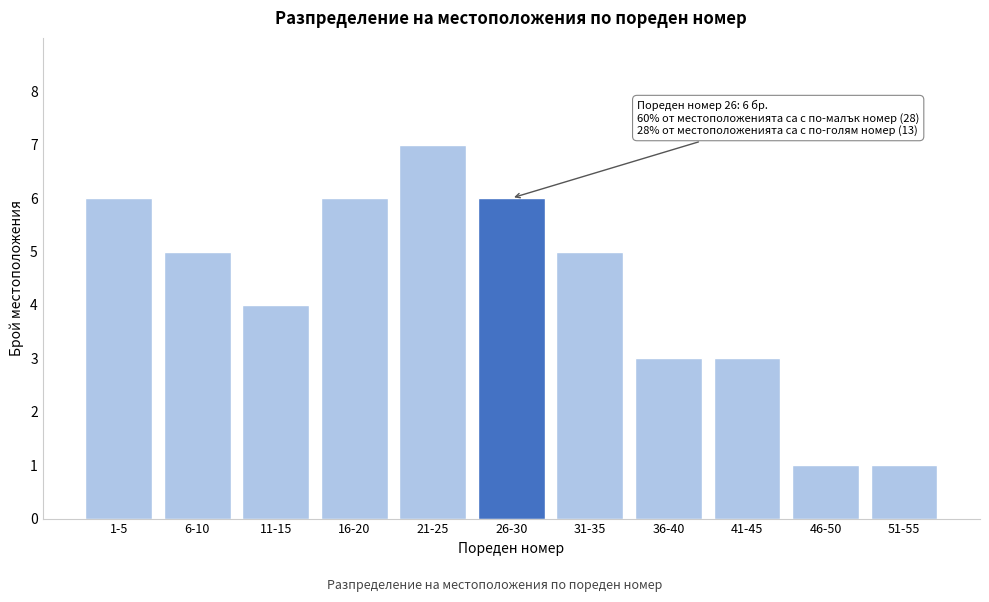

Reading left to right, list all the values displayed in this chart.

1-5=6	6-10=5	11-15=4	16-20=6	21-25=7	26-30=6	31-35=5	36-40=3	41-45=3	46-50=1	51-55=1